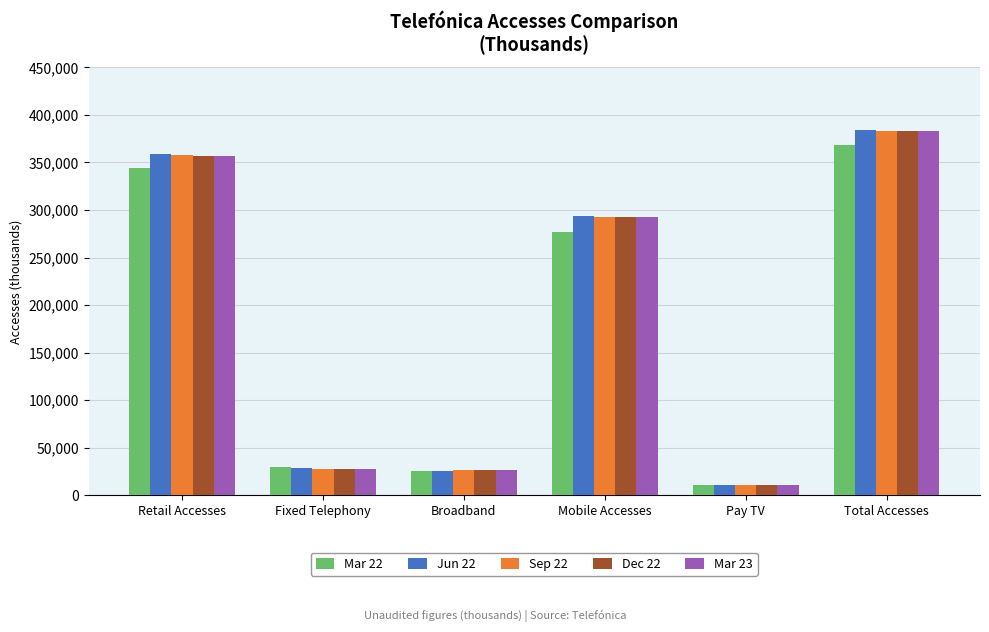

What is the difference between the highest and lowest values at Mobile Accesses?

16260.7